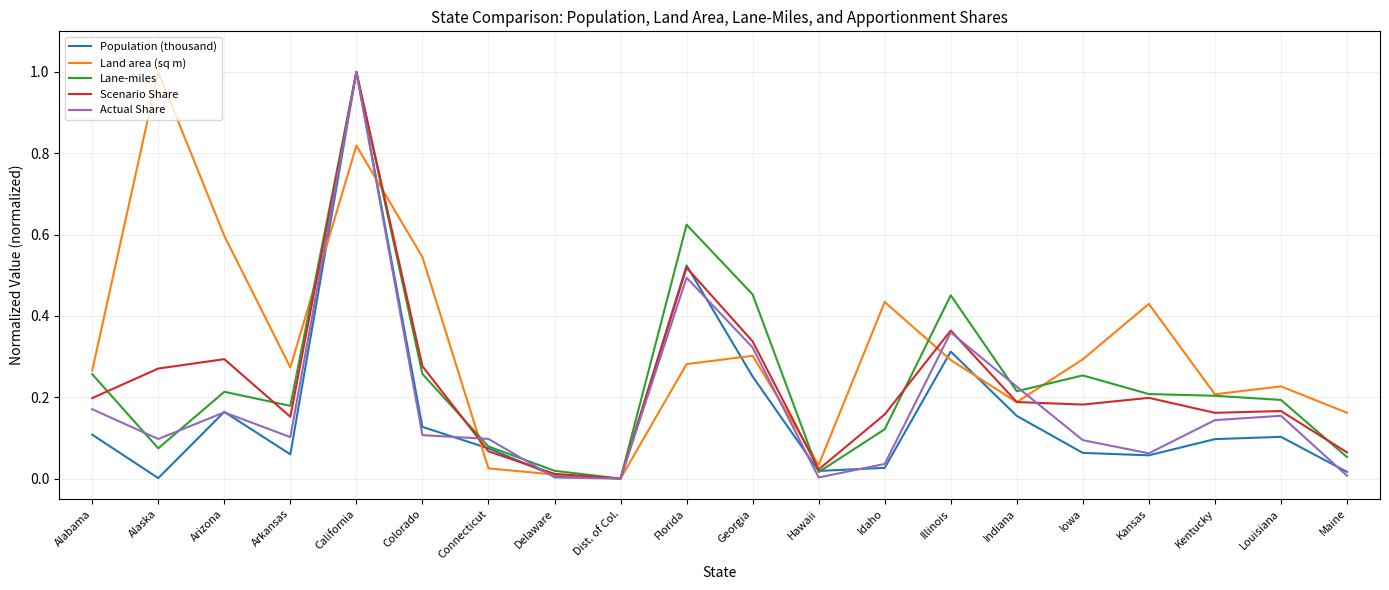

How many series are shown in this chart?

5